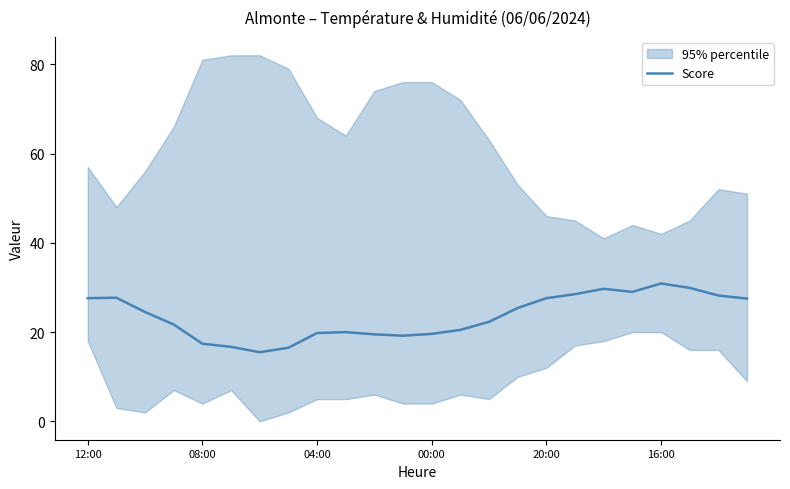

The Score series shows 19.6 at 00:00. True or false?

True